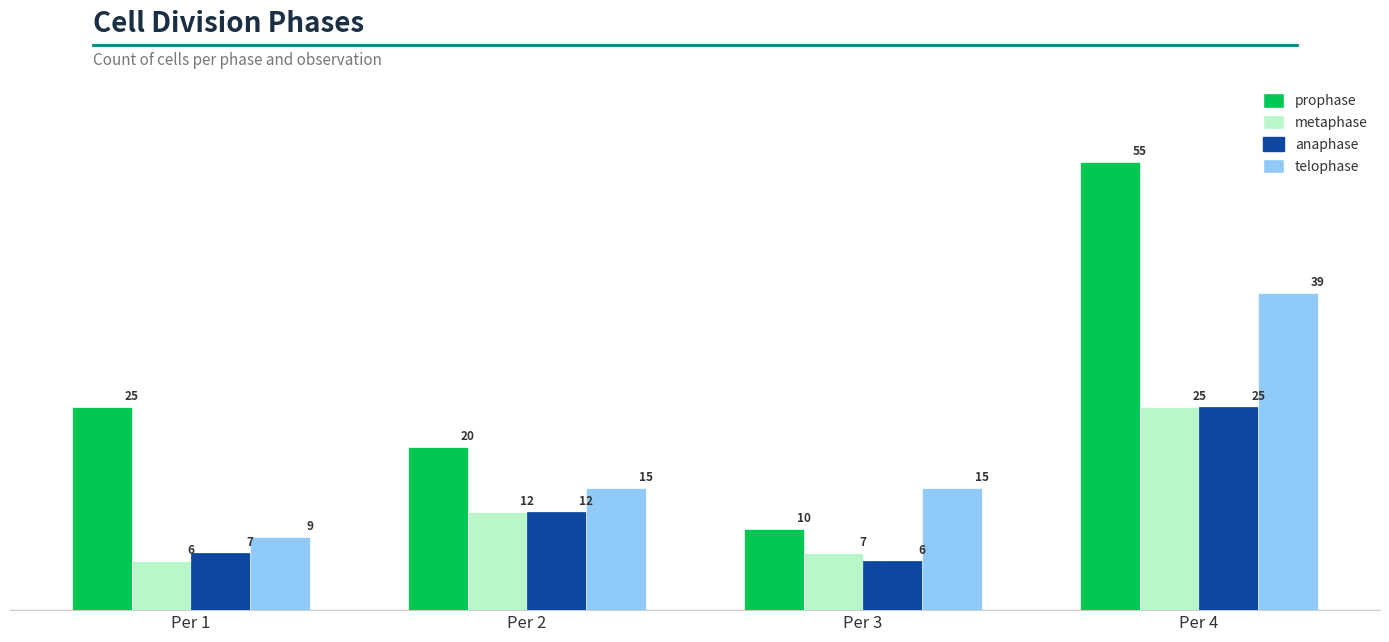

How many bars are there in each group?

4